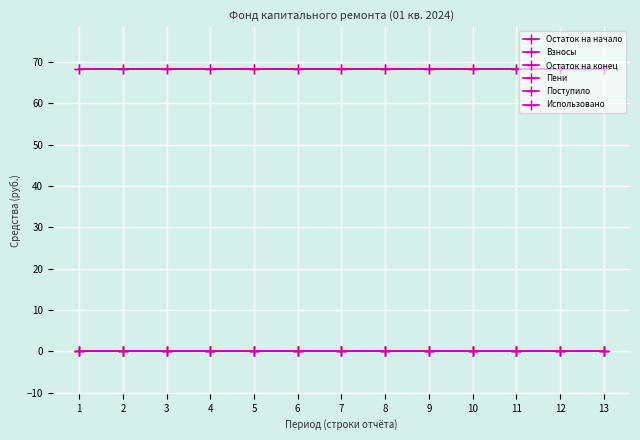

Is this an area chart (filled region under the line)?

No